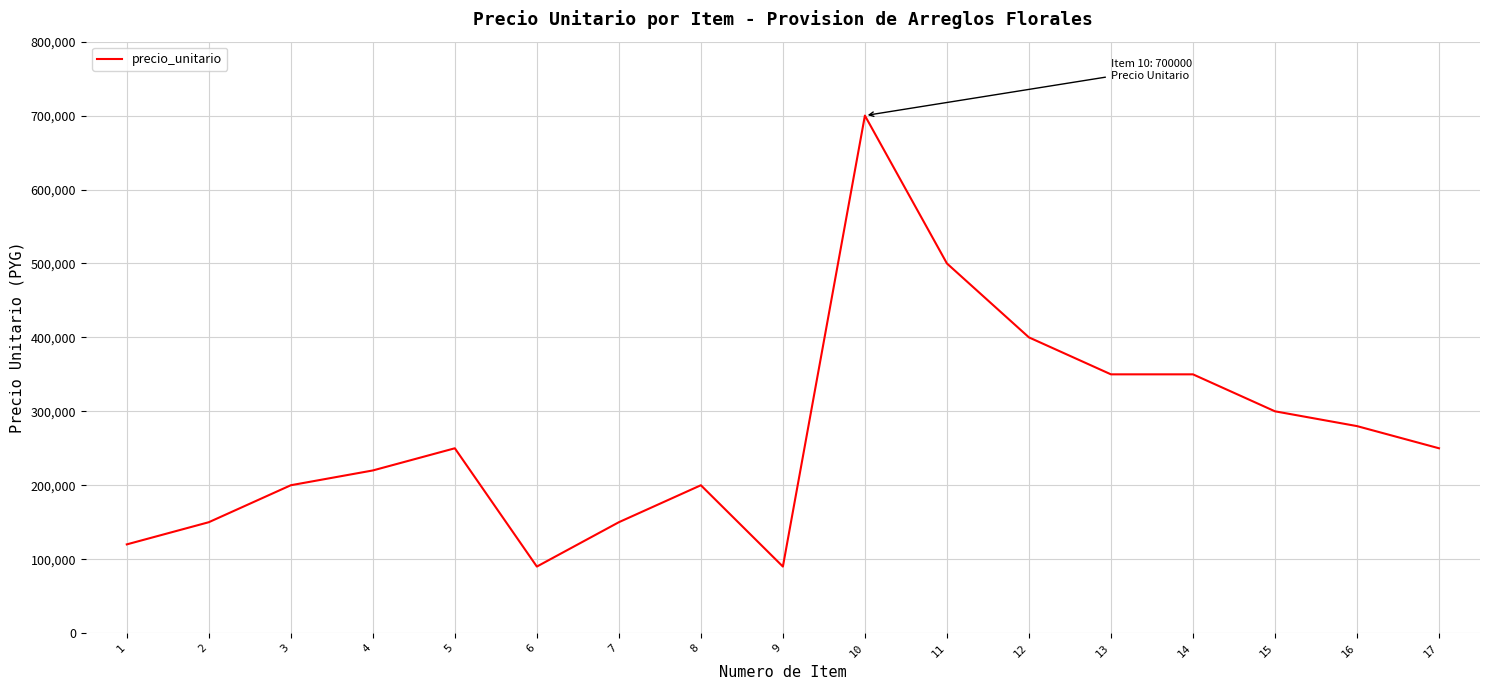

The chart shows a value of 700000 at 10. True or false?

True